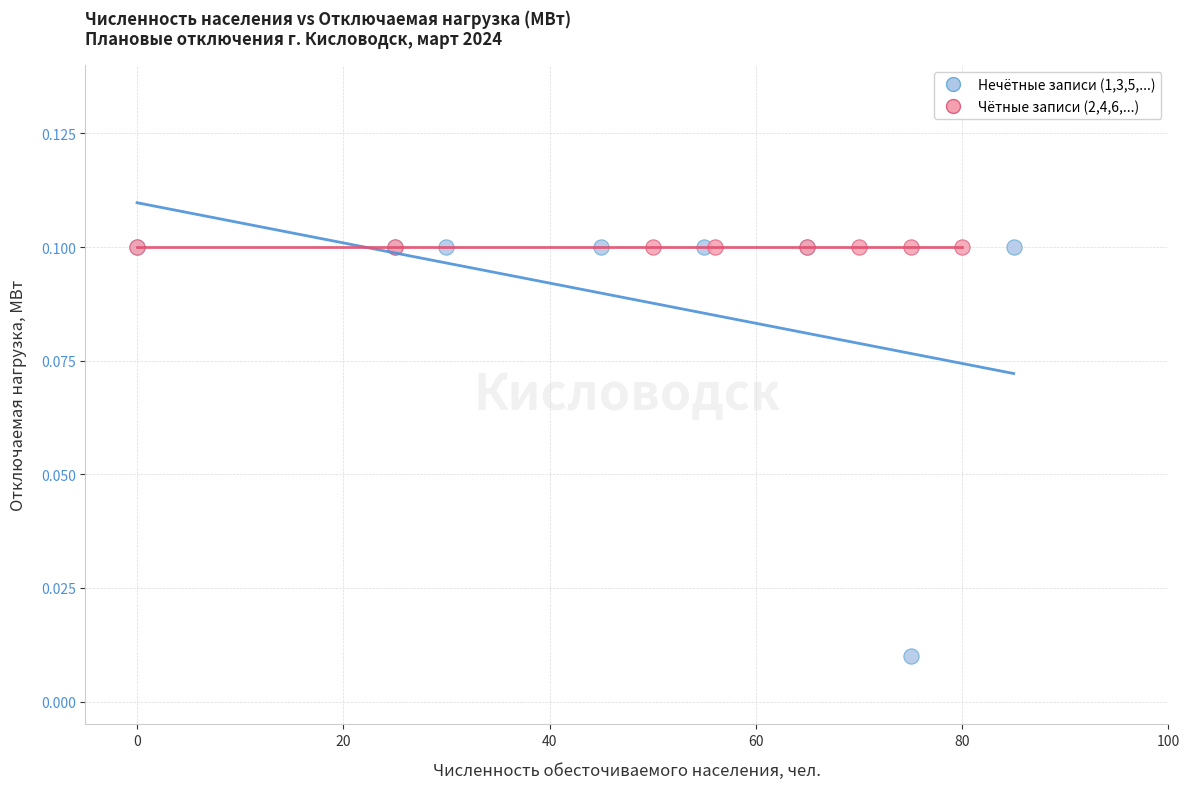

Which series reaches the minimum Y coordinate?

Нечётные записи (1,3,5,...)